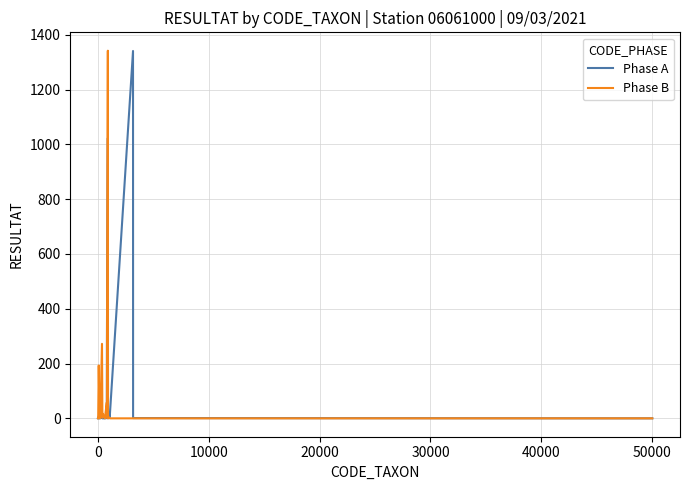

What is the maximum value for Phase A?

1341